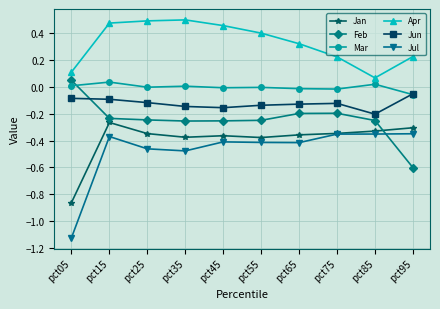

What is the value of the Apr point at the 6th from the left?

0.4